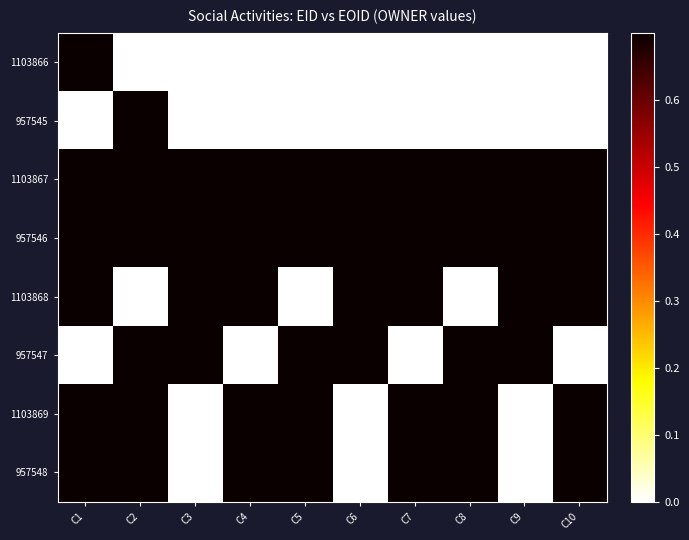

Reading left to right, list all the values displayed in this chart.

1103866: C1=1.0	C2=0.0	C3=0.0	C4=0.0	C5=0.0	C6=0.0	C7=0.0	C8=0.0	C9=0.0	C10=0.0
957545: C1=0.0	C2=1.0	C3=0.0	C4=0.0	C5=0.0	C6=0.0	C7=0.0	C8=0.0	C9=0.0	C10=0.0
1103867: C1=1.0	C2=1.0	C3=1.0	C4=1.0	C5=1.0	C6=1.0	C7=1.0	C8=1.0	C9=1.0	C10=1.0
957546: C1=1.0	C2=1.0	C3=1.0	C4=1.0	C5=1.0	C6=1.0	C7=1.0	C8=1.0	C9=1.0	C10=1.0
1103868: C1=1.0	C2=0.0	C3=1.0	C4=1.0	C5=0.0	C6=1.0	C7=1.0	C8=0.0	C9=1.0	C10=1.0
957547: C1=0.0	C2=1.0	C3=1.0	C4=0.0	C5=1.0	C6=1.0	C7=0.0	C8=1.0	C9=1.0	C10=0.0
1103869: C1=1.0	C2=1.0	C3=0.0	C4=1.0	C5=1.0	C6=0.0	C7=1.0	C8=1.0	C9=0.0	C10=1.0
957548: C1=1.0	C2=1.0	C3=0.0	C4=1.0	C5=1.0	C6=0.0	C7=1.0	C8=1.0	C9=0.0	C10=1.0